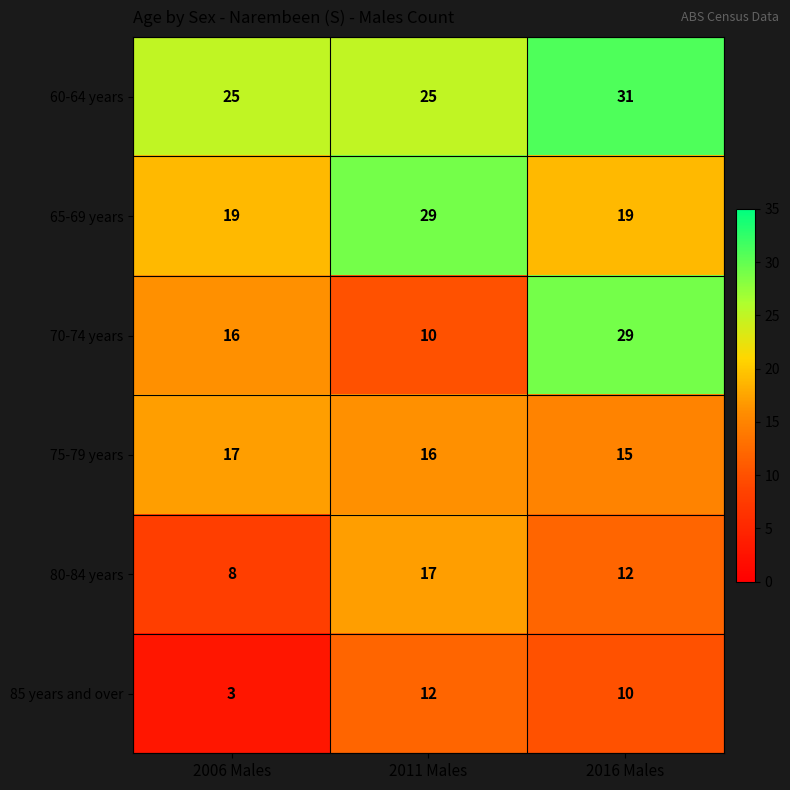

At which category is the sum across all series the highest?

2016 Males